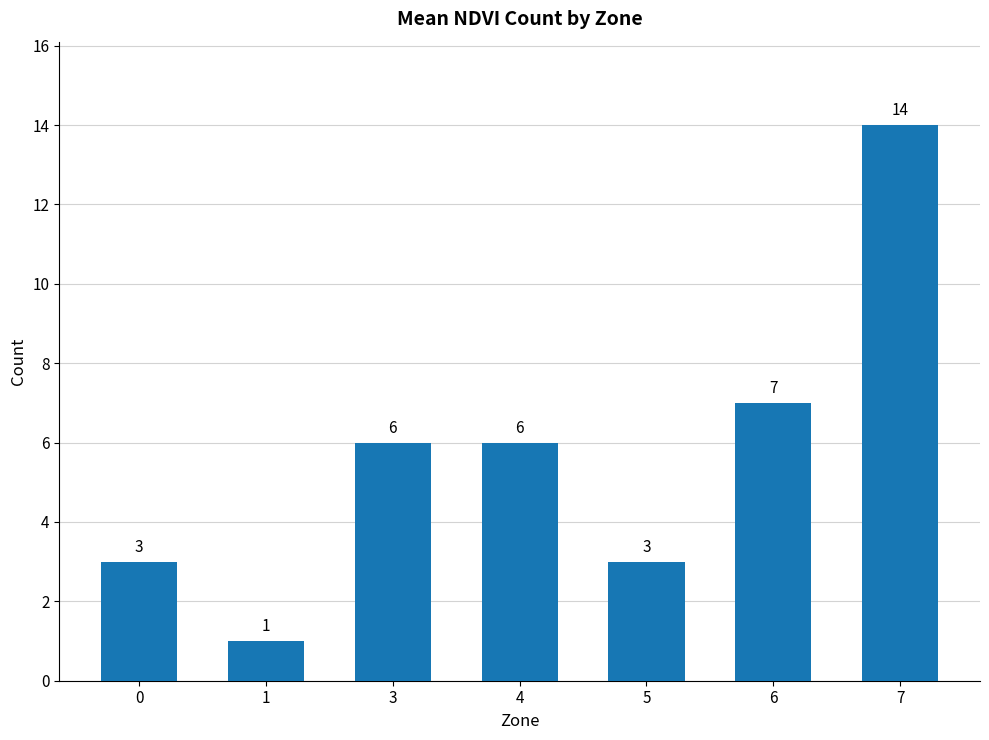

What is the difference between the maximum and minimum values?

13